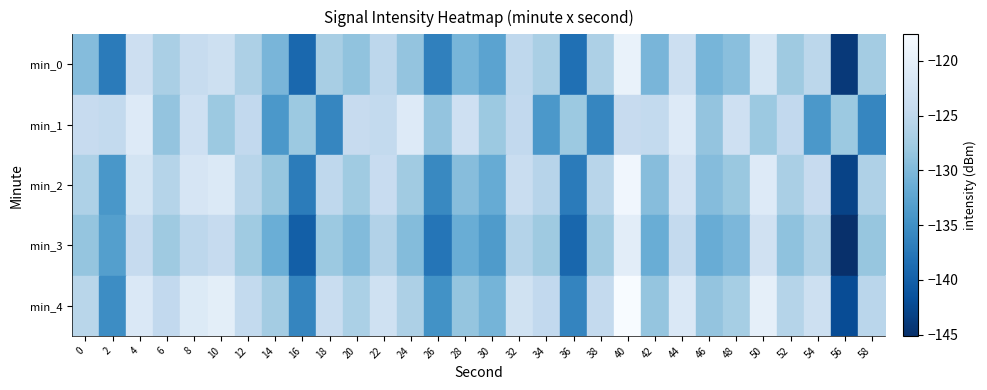

At 2, list the series in order from smallest to largest.

min_0, min_4, min_2, min_3, min_1